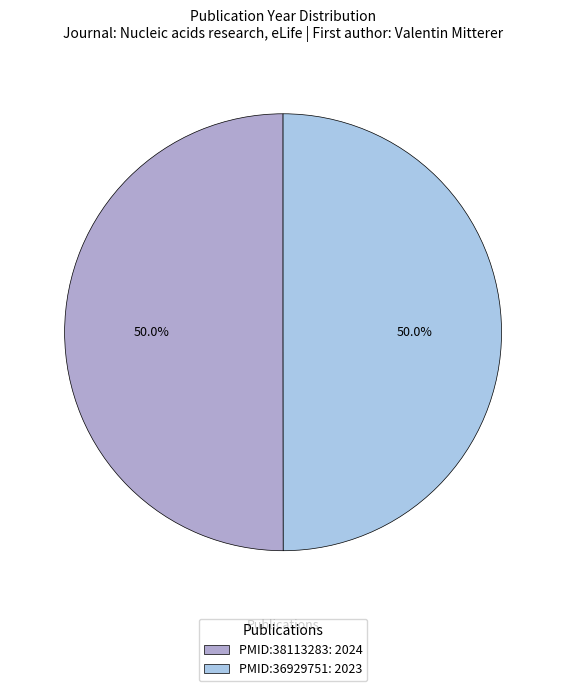

Approximately how many times larger is the value at PMID:38113283: 2024 compared to PMID:36929751: 2023?

1.0